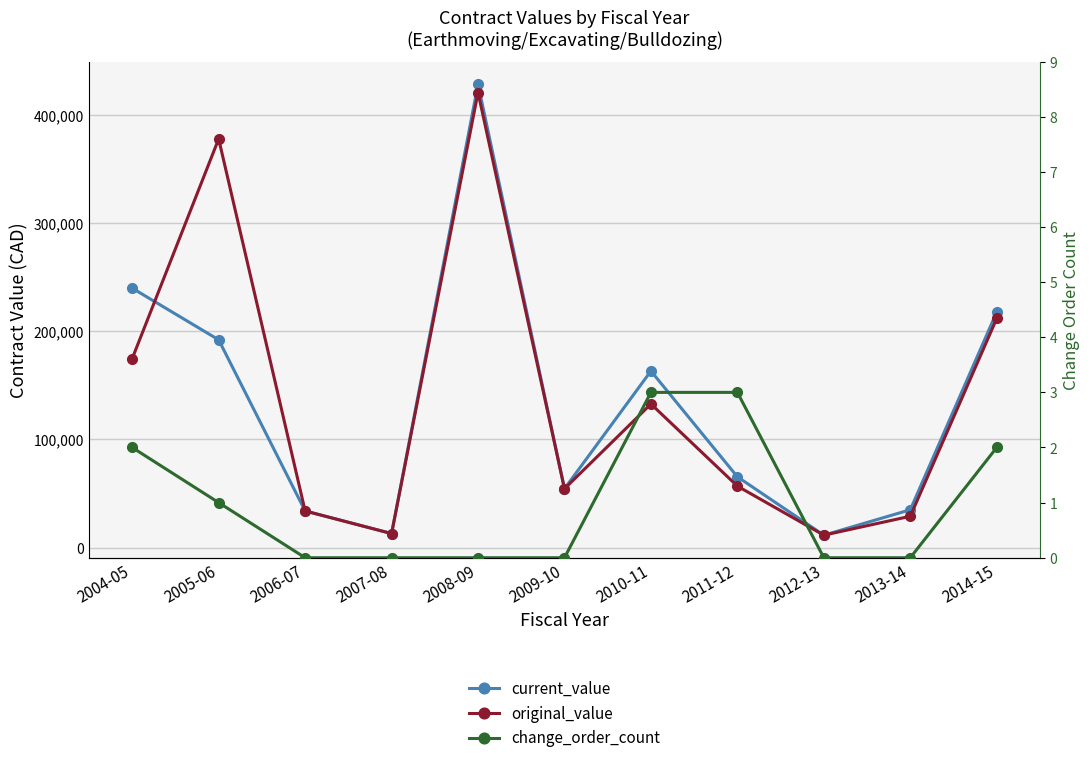

What is the maximum value for current_value?

428226.0